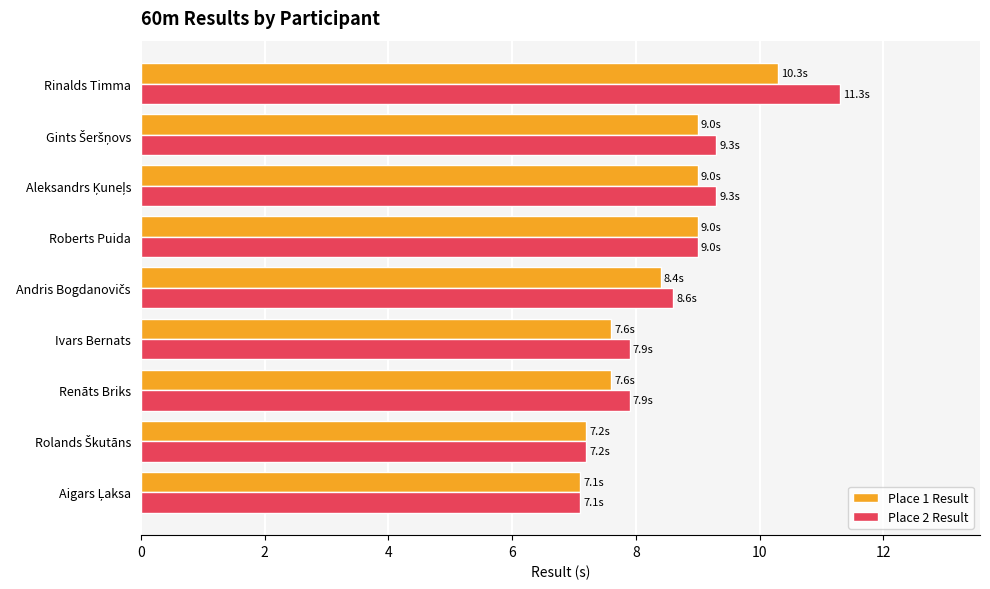

The value of Place 1 Result at Rinalds Timma is 4.3. True or false?

False